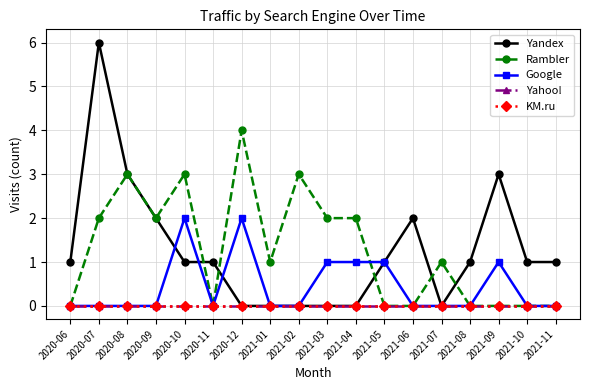

Does the chart have visible grid lines?

Yes